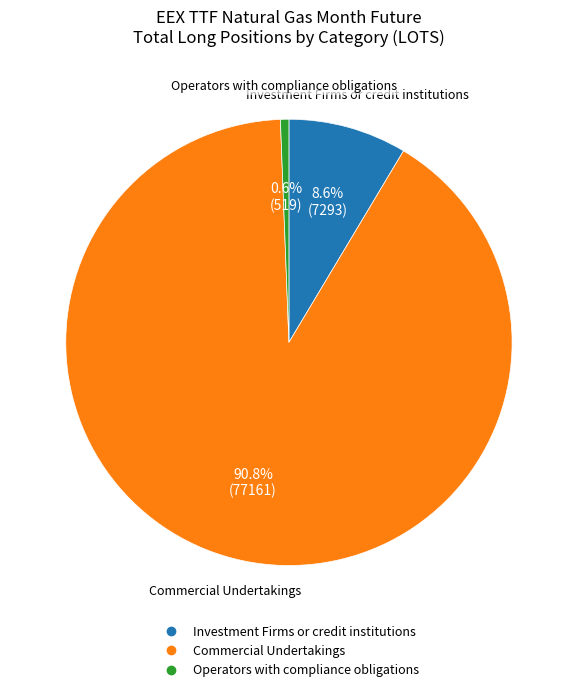

The Commercial Undertakings slice represents 79% of the pie. True or false?

False